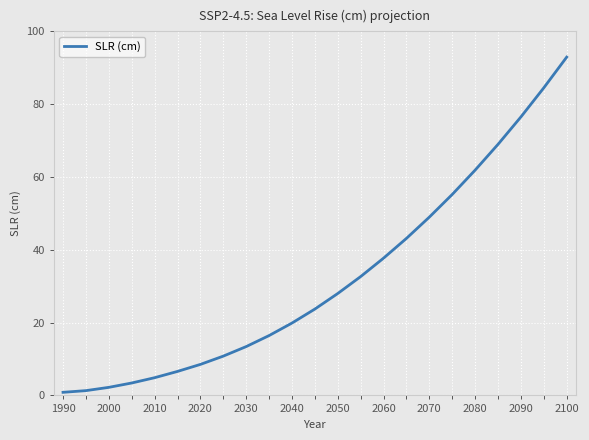

What is the difference between the maximum and minimum values?

92.1